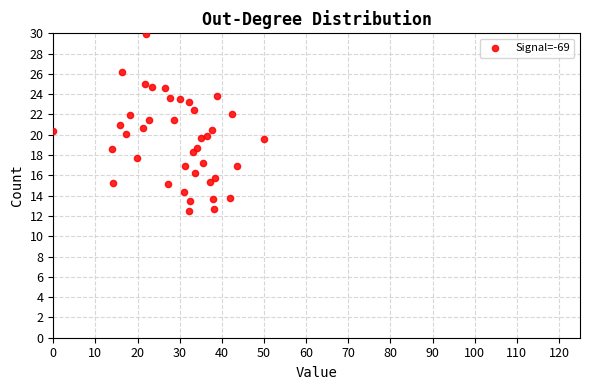

What is the range of X values (max minus min)?

50.0